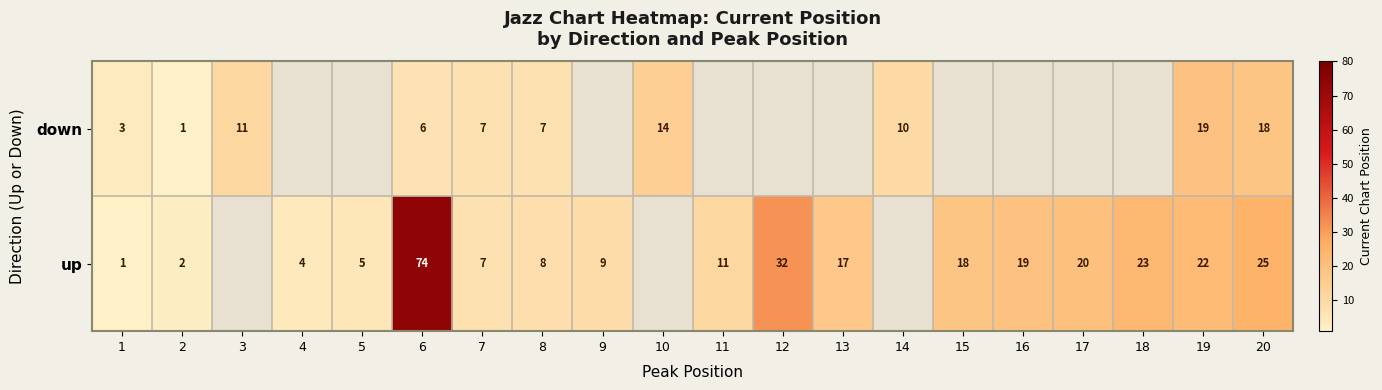

What is the spread (max minus min) of values at 6?

68